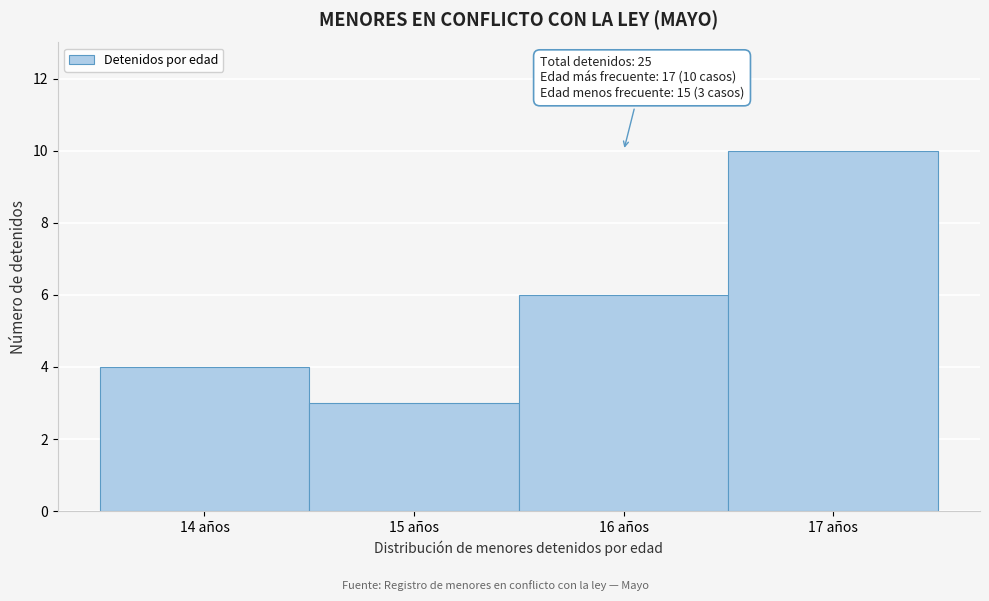

Over which range of the x-axis is the bar tallest?

16.5 to 17.5